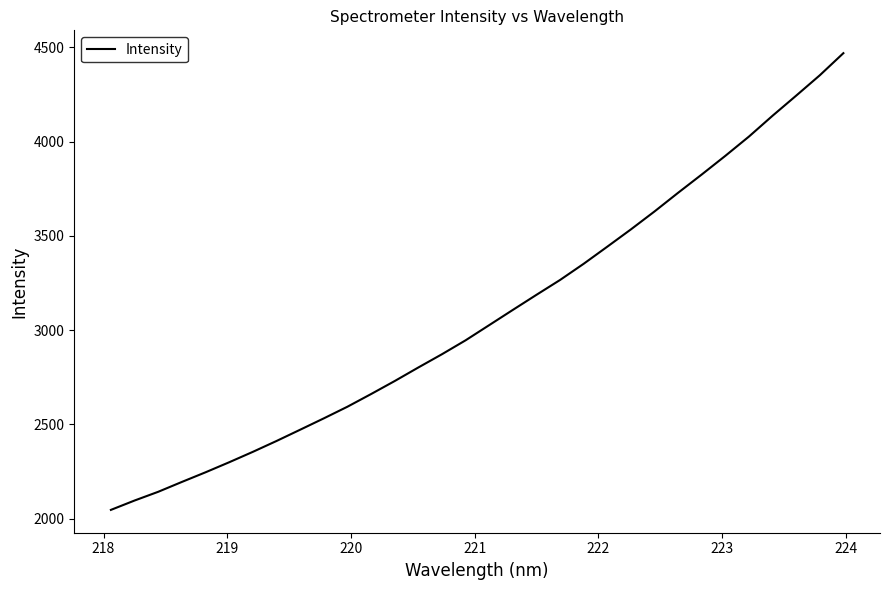

What is the difference between the maximum and minimum values?

2422.5